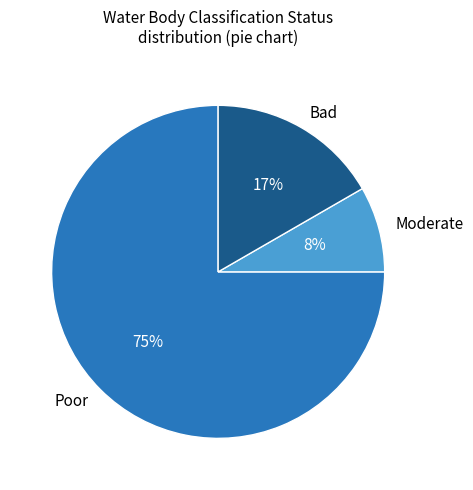

Count the number of slices in the pie.

3